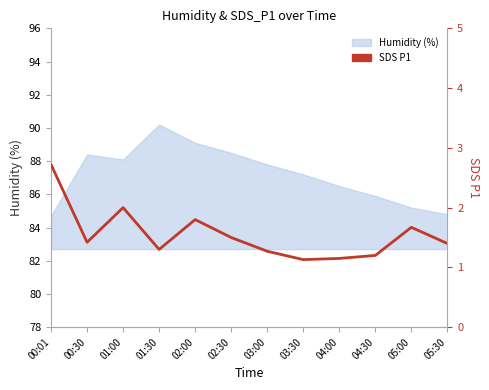

List the labels in order of value, smallest first.

03:30, 04:00, 04:30, 03:00, 01:30, 05:30, 00:30, 02:30, 05:00, 02:00, 01:00, 00:01